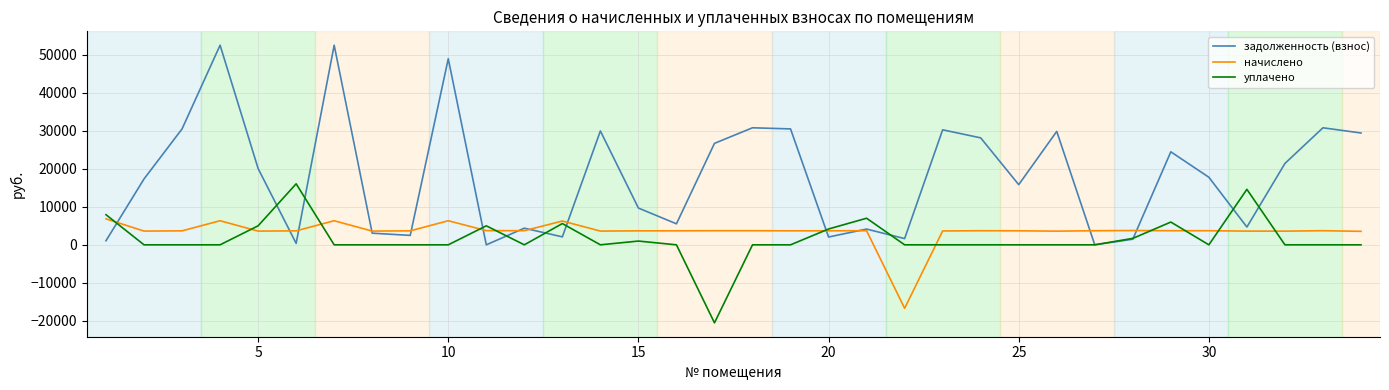

List the series in order of their peak value, lowest first.

начислено, уплачено, задолженность (взнос)